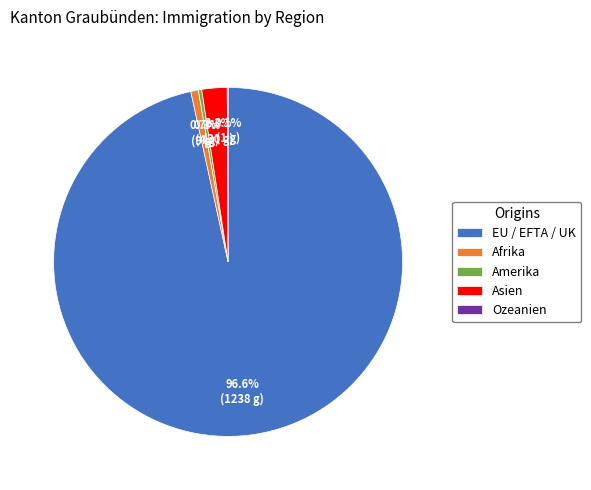

What percentage is NOT represented by EU / EFTA / UK?

3.4%